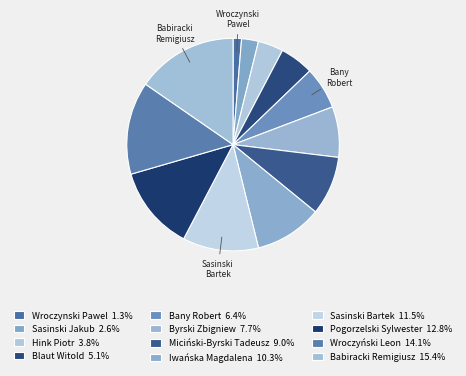

Count the number of slices in the pie.

12